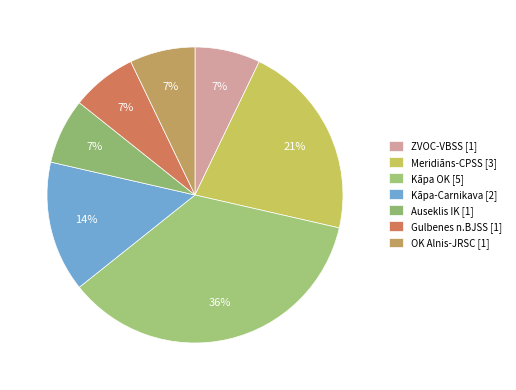

What is the ratio of the value at ZVOC-VBSS to the value at Auseklis IK?

1.0